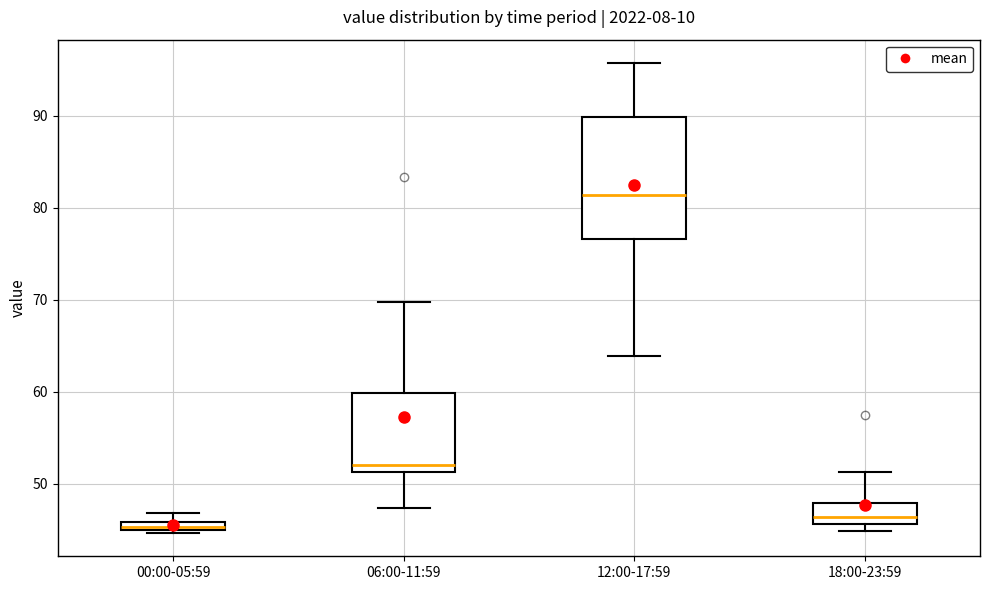

Which box has the highest median line?

12:00-17:59